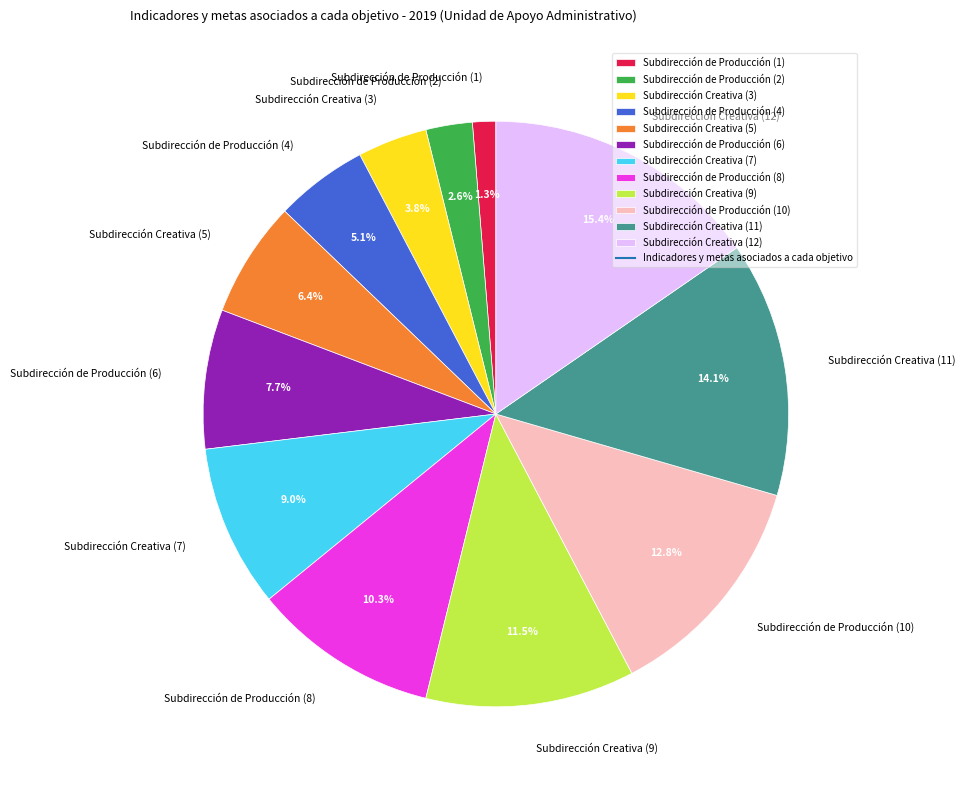

To the nearest percent, what is the combined percentage of Subdirección de Producción (6) and Subdirección Creativa (5)?

14%